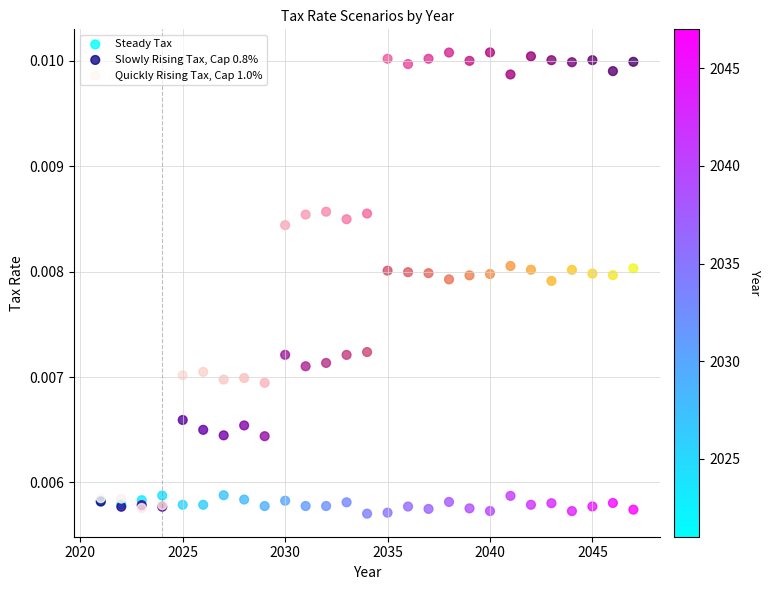

What are all the series names shown in the legend?

Steady Tax, Slowly Rising Tax, Cap 0.8%, Quickly Rising Tax, Cap 1.0%